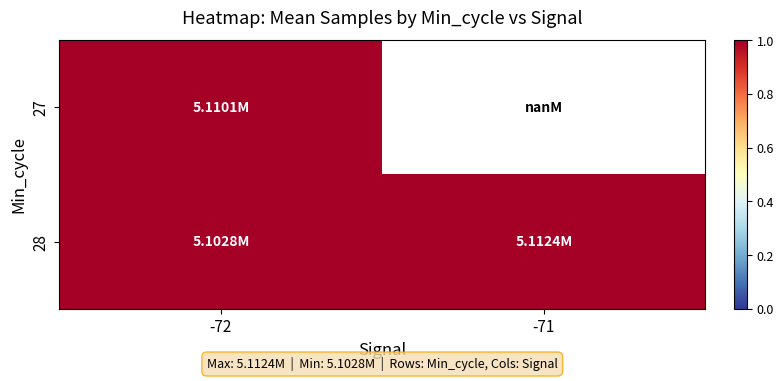

Which label corresponds to the largest value in the chart?

-71